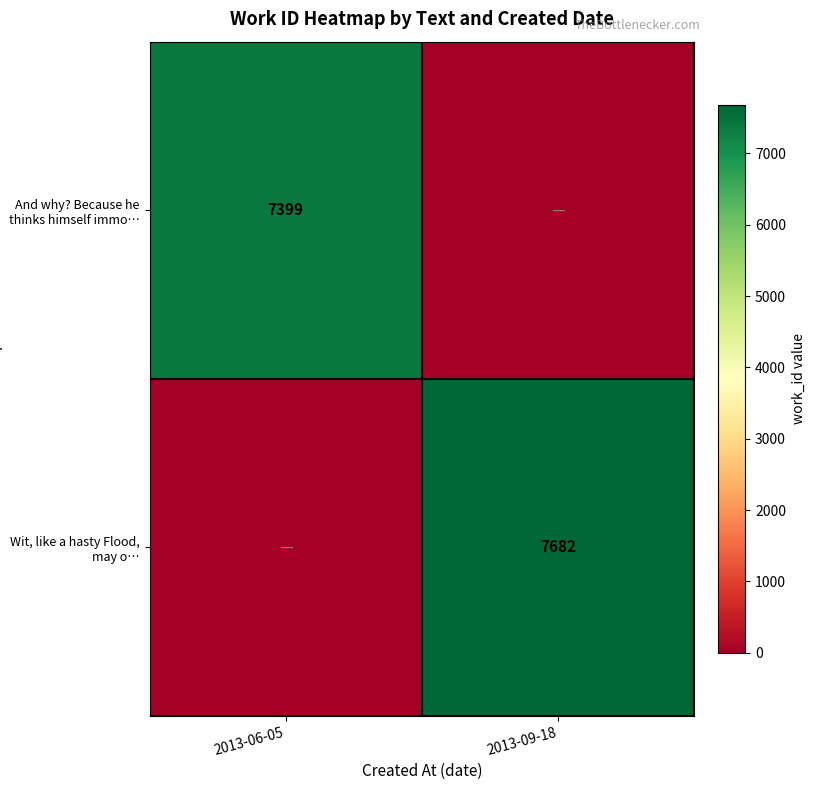

Is it true that And why? Because he thinks himself immo… equals 7399 at 2013-06-05?

True